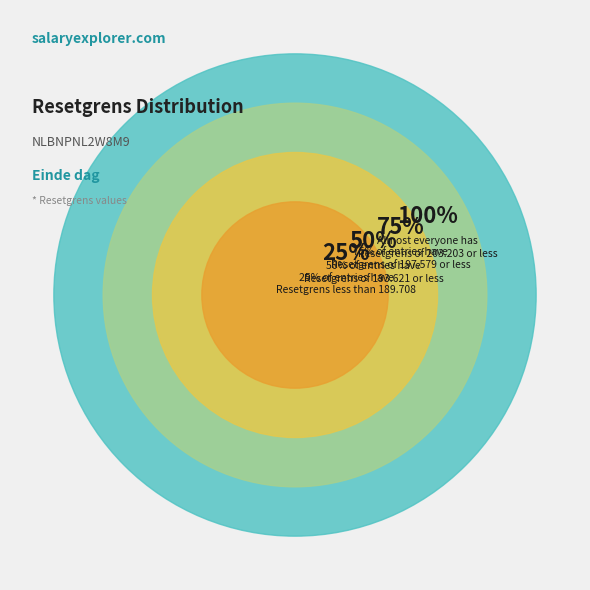

Is there any slice that represents more than half of the pie?

No